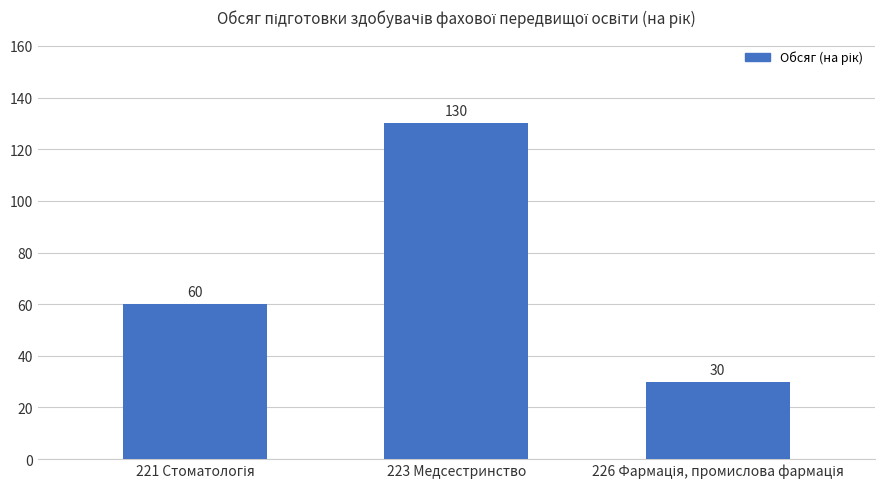

How many data points does each series have?

3